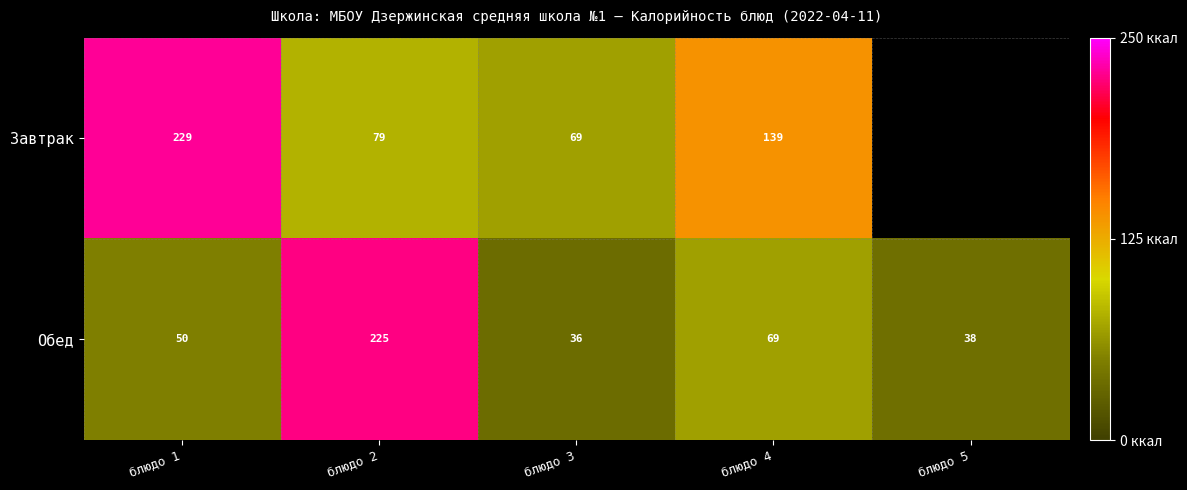

The Обед series shows 38 at блюдо 5. True or false?

True